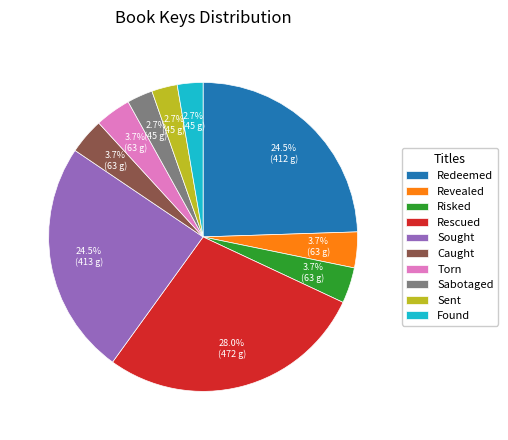

Which slice is the largest?

Rescued